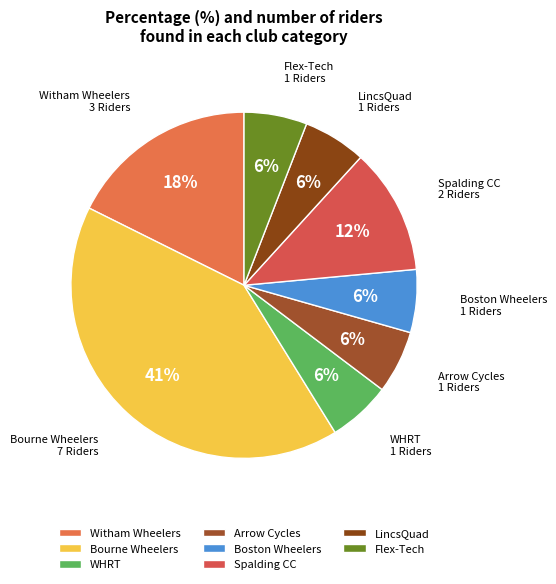

Which category has the biggest portion of the pie?

Bourne Wheelers